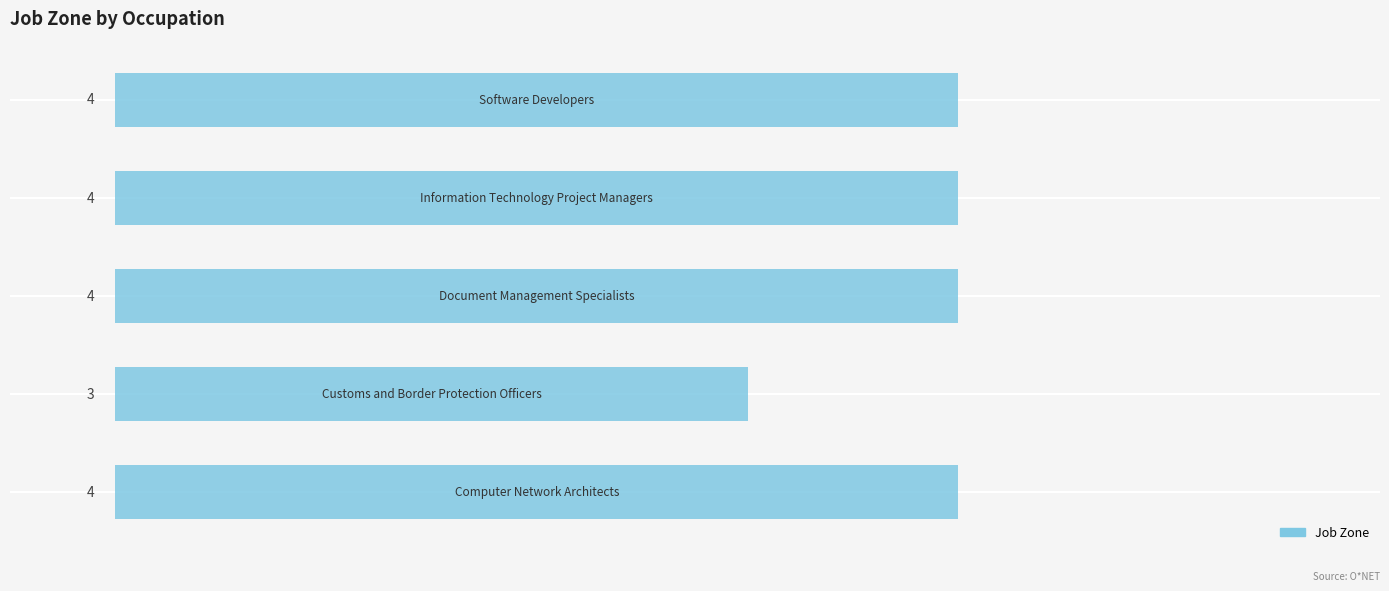

What is the average value?

4